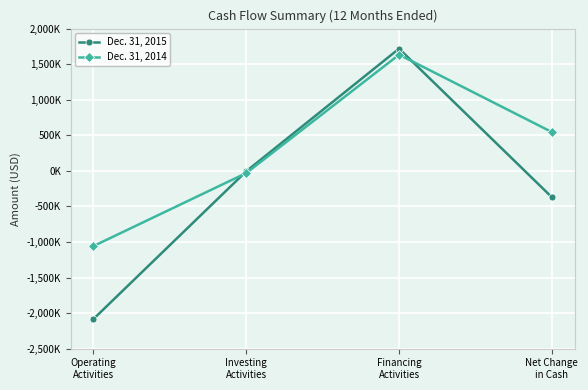

True or false: Dec. 31, 2015 has a value of -2413 at Investing
Activities.

False